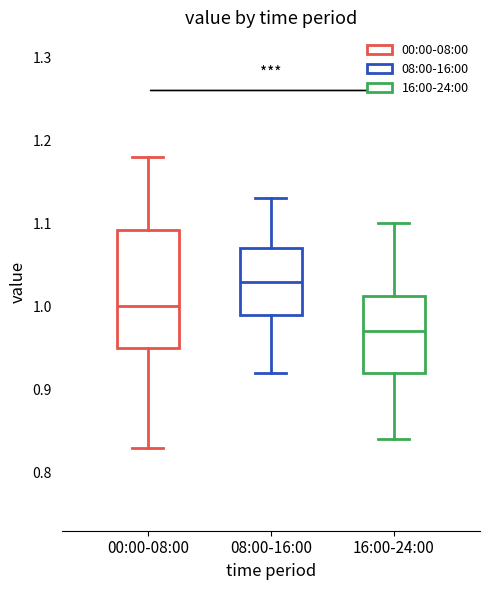

Reading left to right, transcribe this box plot: for each box, give where its median line is, the range the box spans, and where its two whiskers end, as read against the y-axis. The values are not printed on the chart, so give them approximately, as read against the axis.

00:00-08:00: median 1.00, box 0.95 to 1.09, whiskers 0.83 to 1.18
08:00-16:00: median 1.03, box 0.99 to 1.07, whiskers 0.92 to 1.13
16:00-24:00: median 0.97, box 0.92 to 1.01, whiskers 0.84 to 1.10